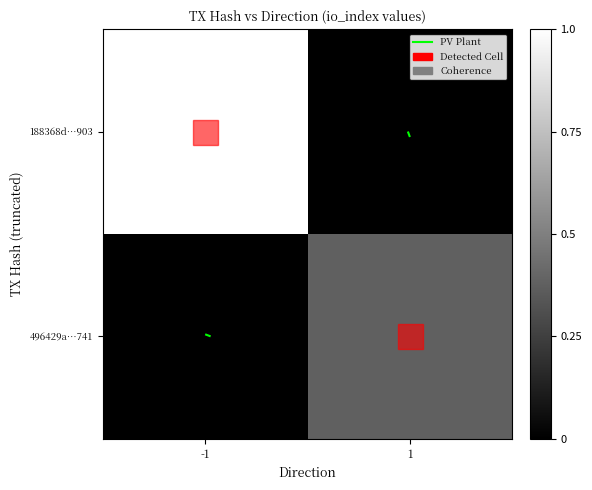

What is the difference between the highest and lowest values at -1?

1.0